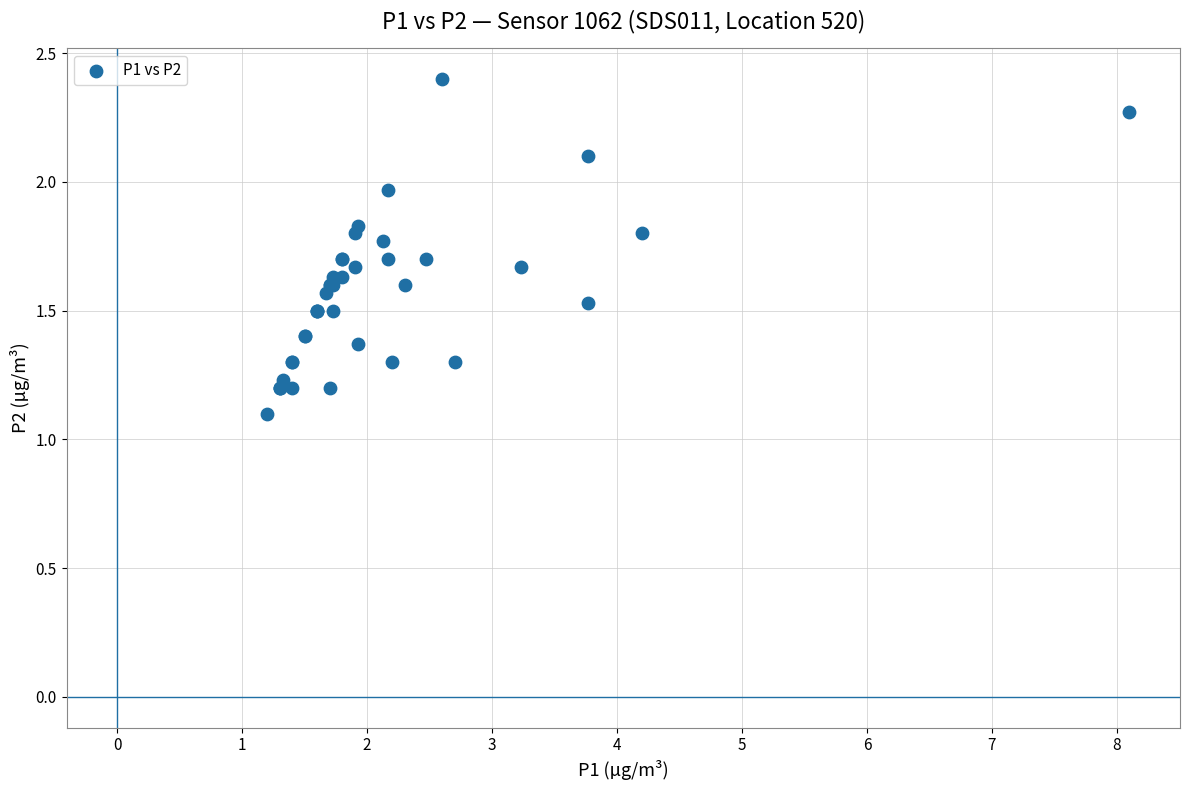

What Y value in the scatter plot is closest to 1?

1.1